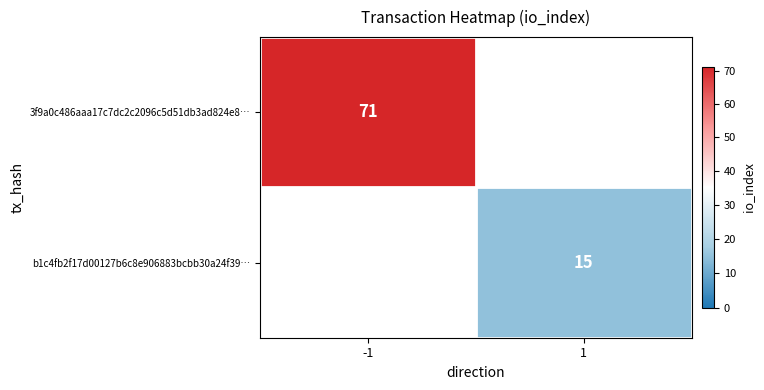

Is it true that 3f9a0c486aaa17c7dc2c2096c5d51db3ad824e8… equals 46 at -1?

False